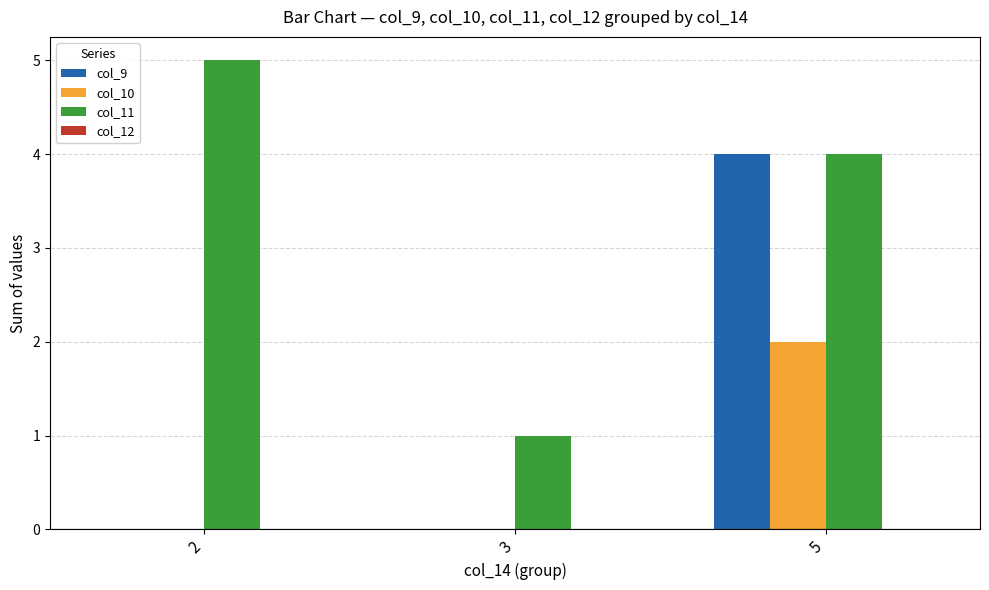

Is the value of col_10 at 5 greater than the value of col_11 at 2?

No